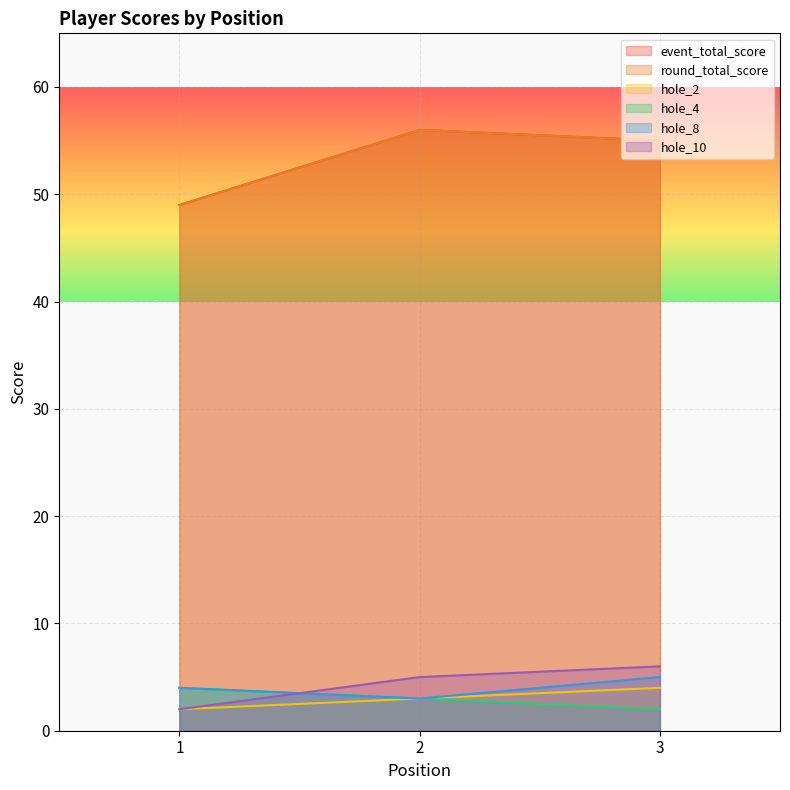

The hole_2 series shows 5 at 2. True or false?

False